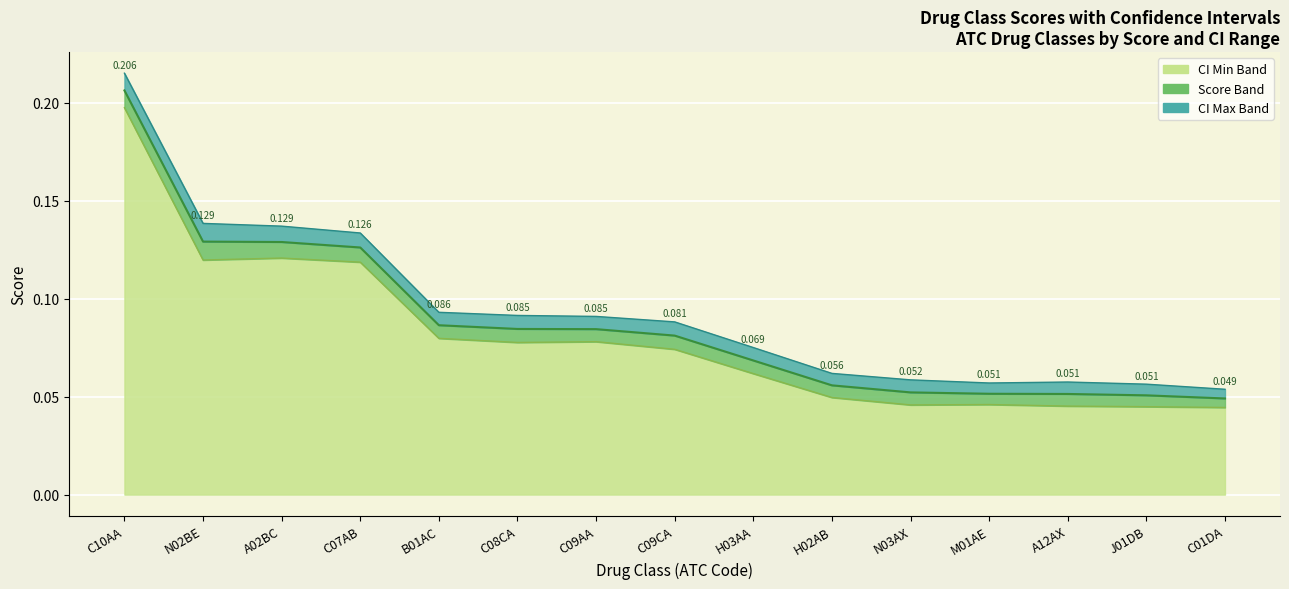

What is the approximate value of score at N03AX?

0.1